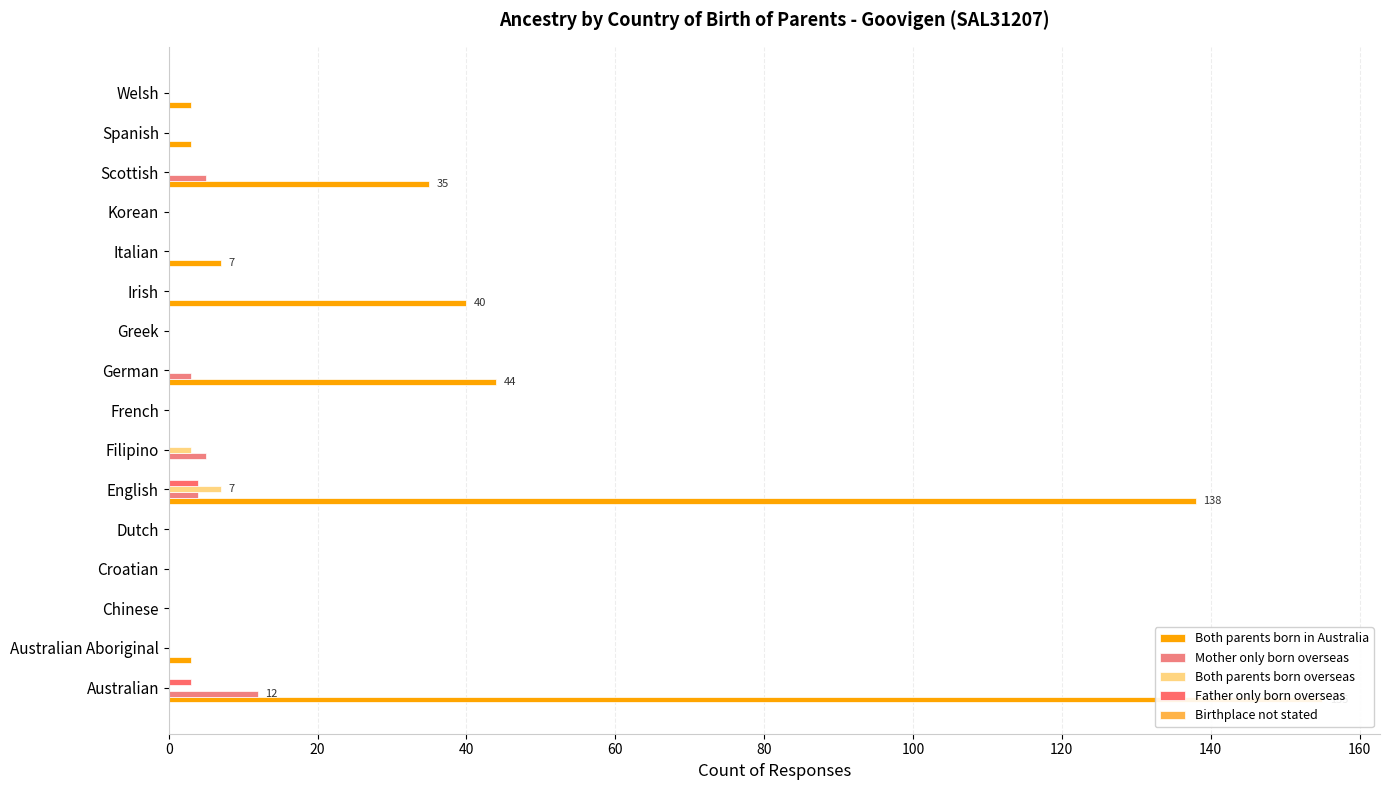

Rank the series at 0 from lowest to highest value.

Both parents born overseas, Birthplace not stated, Father only born overseas, Mother only born overseas, Both parents born in Australia